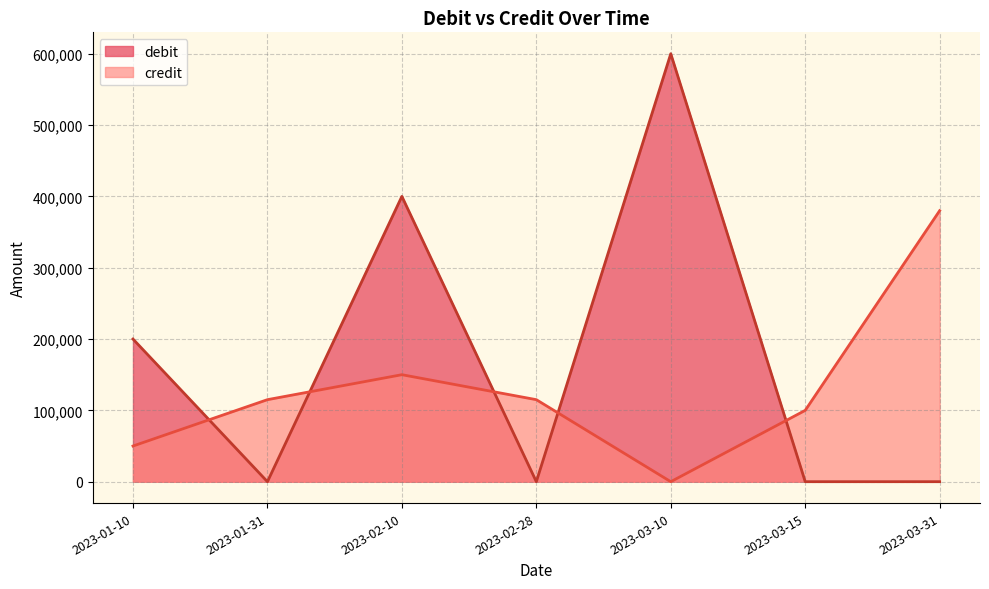

True or false: credit has a value of 105804 at 2023-03-10.

False